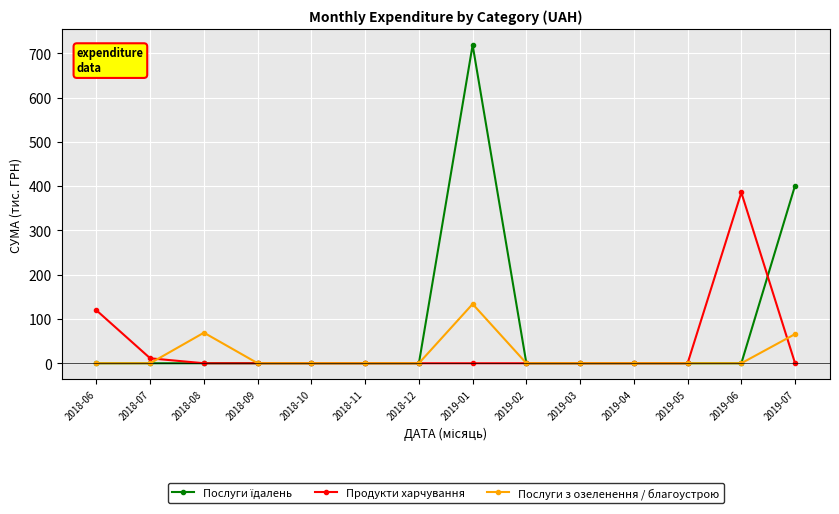

Which category has the highest value in the Продукти харчування series?

2019-06